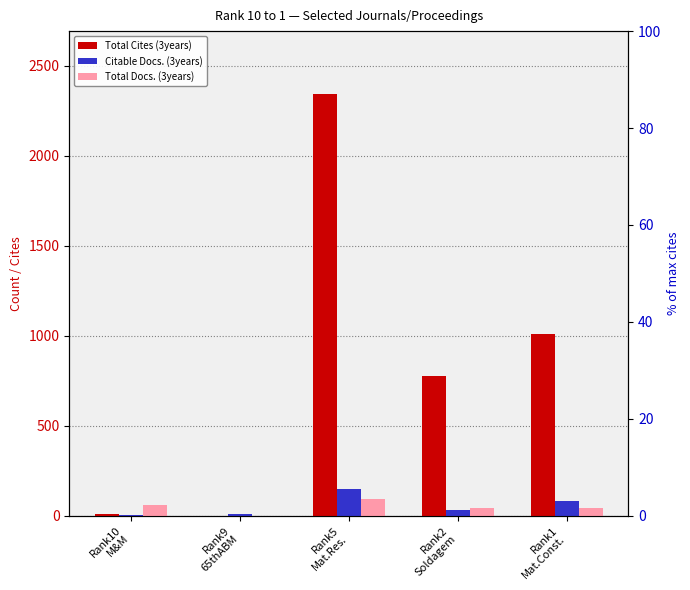

What is the maximum value shown in the chart?

2342